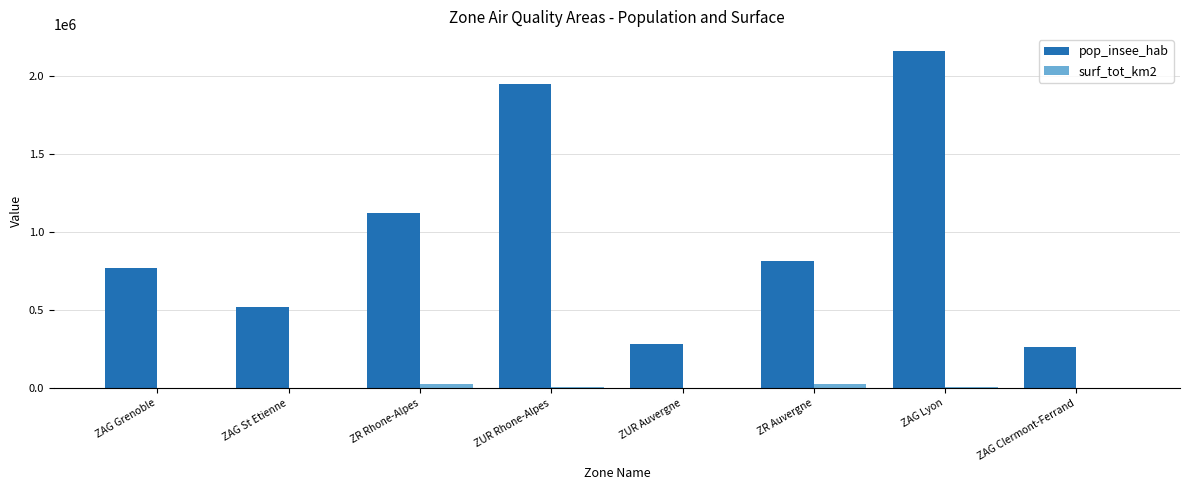

Which series has the largest total across all categories?

pop_insee_hab